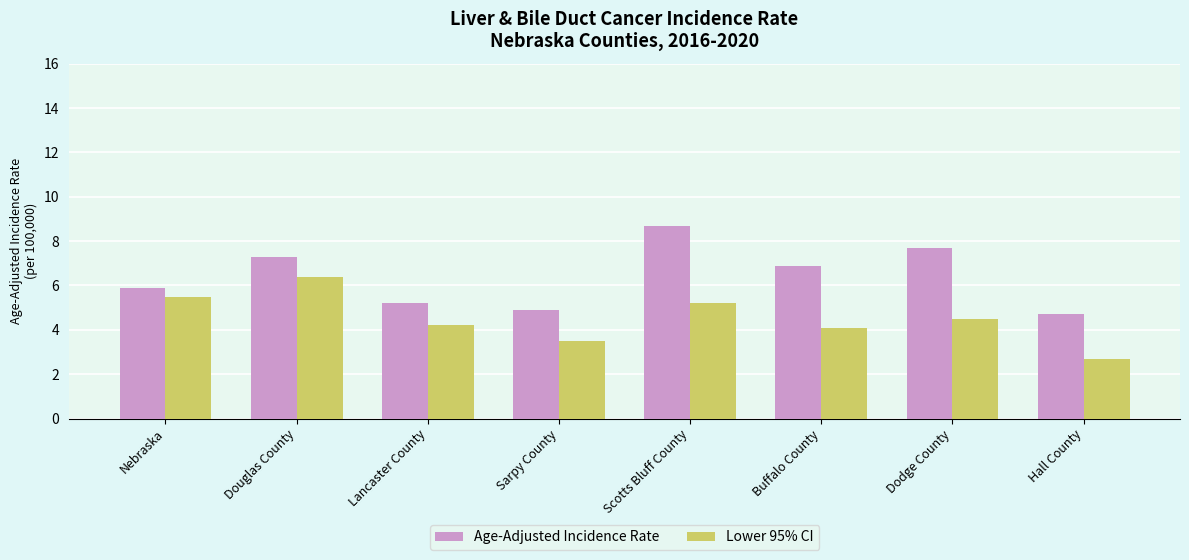

Which series has the largest range (max minus min)?

Age-Adjusted Incidence Rate